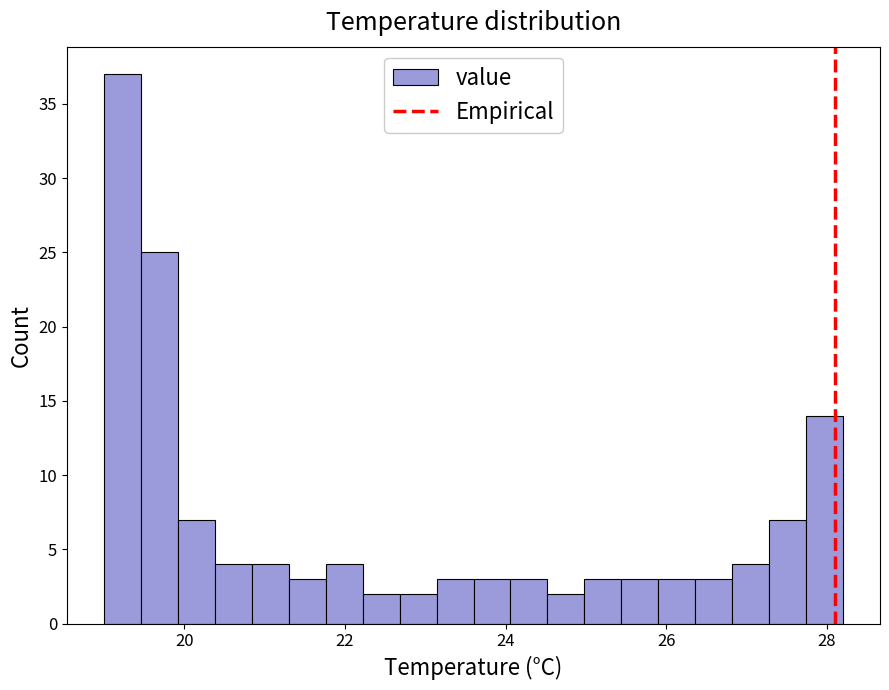

Read against the x-axis, roughly where is the centre of the tallest bar?

19.2